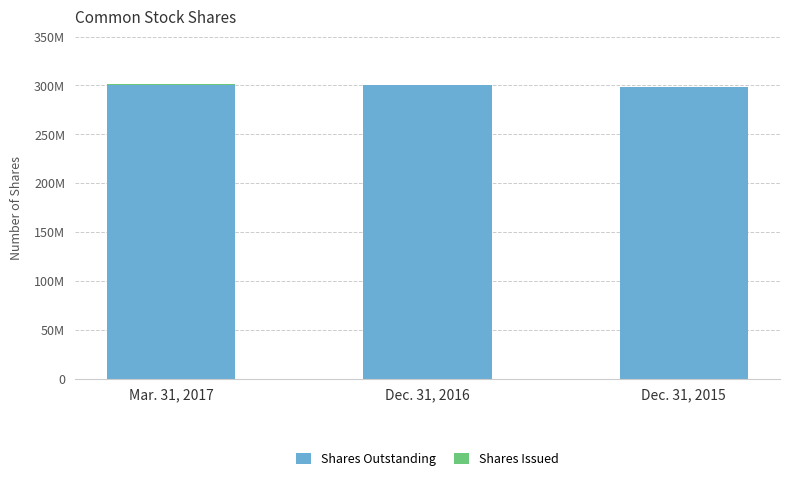

At how many categories does at least one series exceed 13529639?

3